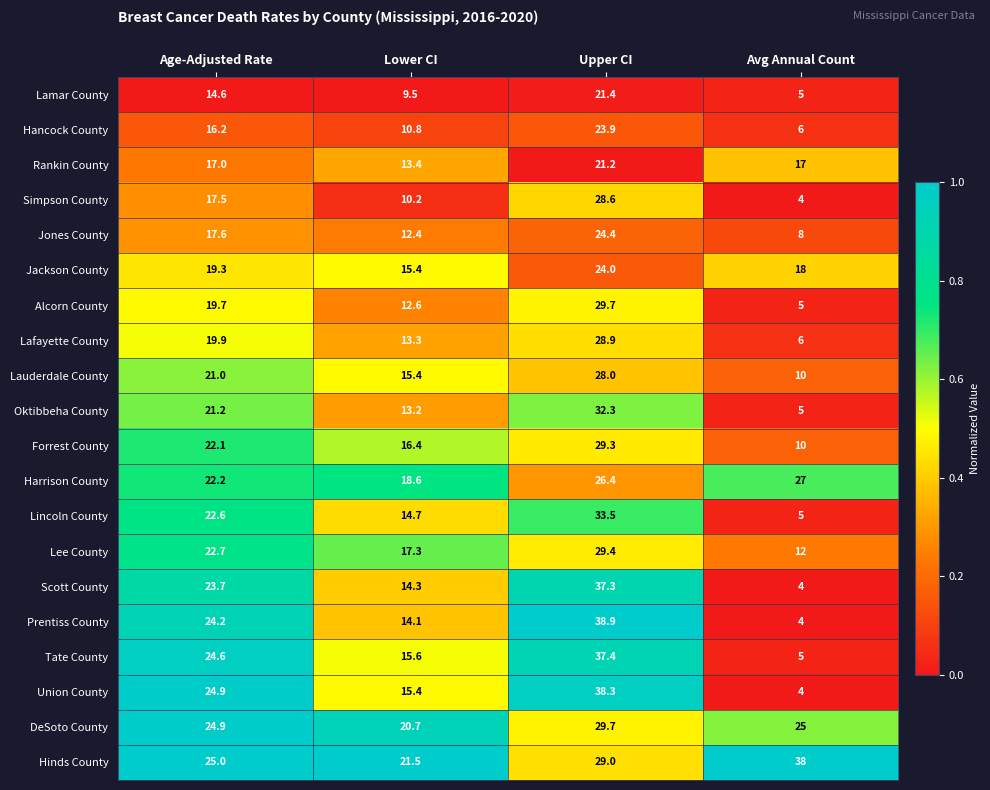

Count the number of data series in this chart.

20